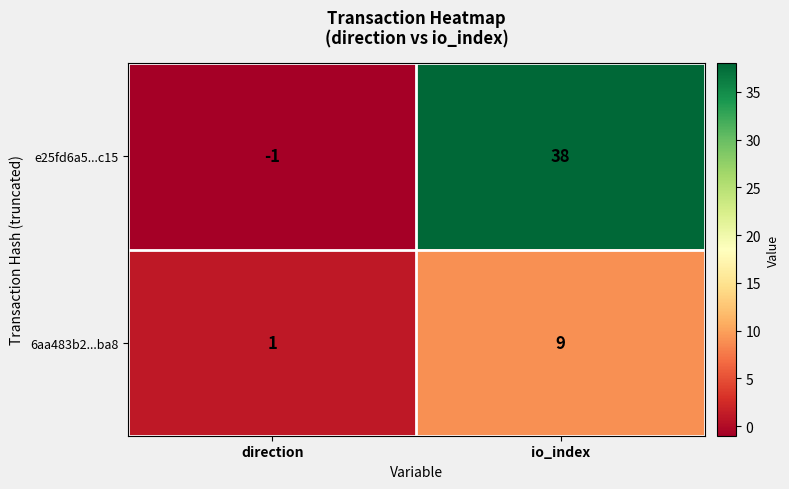

What is the average value of the 6aa483b2...ba8 series?

5